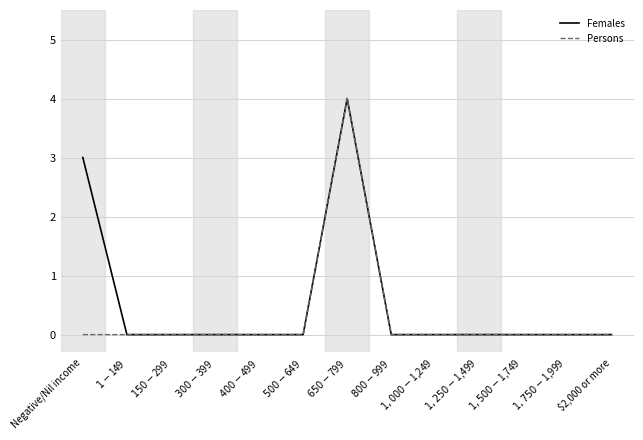

Is it true that Females equals 2 at $1,000-$1,249?

False